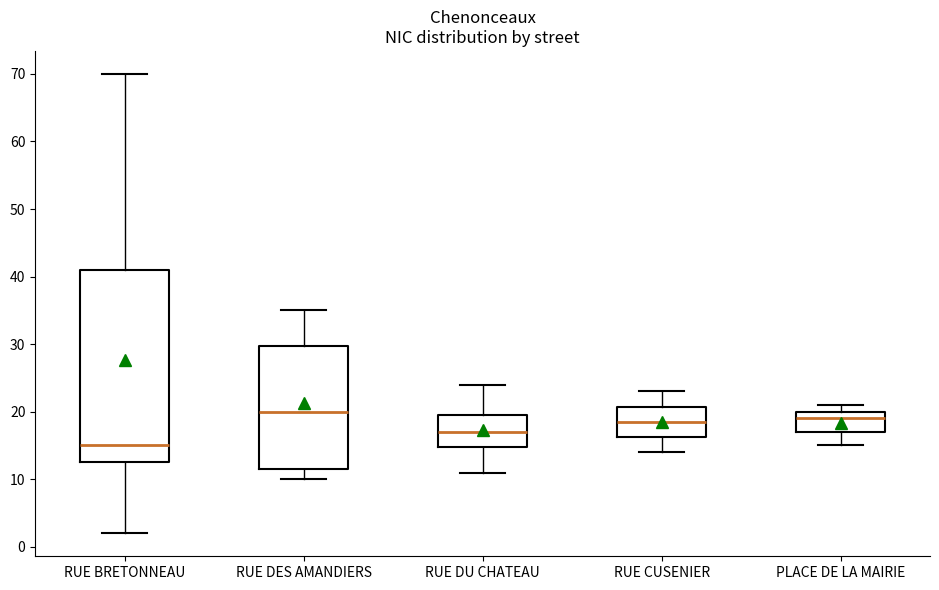

Where is the upper edge of the box for RUE CUSENIER on the y-axis? The values are not printed on the chart, so give them approximately, as read against the axis.

21